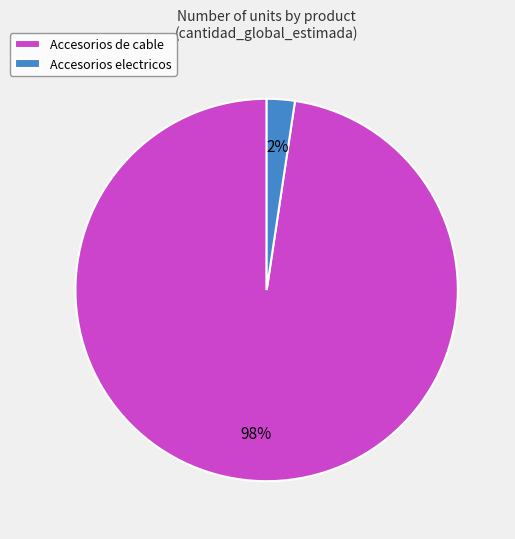

Count the number of slices in the pie.

2